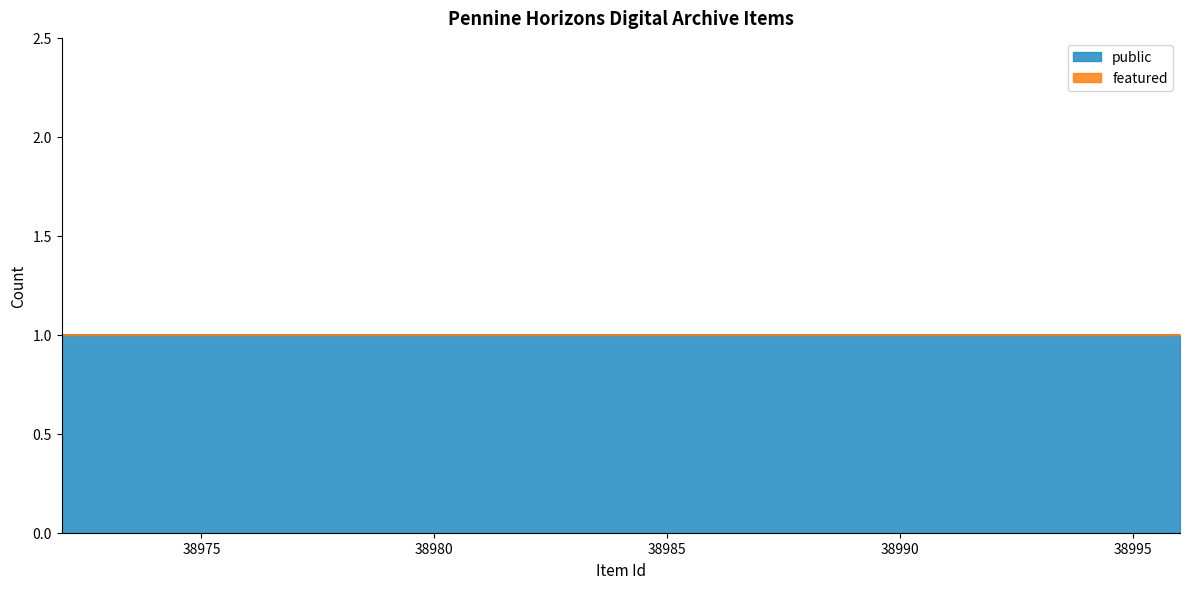

What is the greatest value displayed?

1